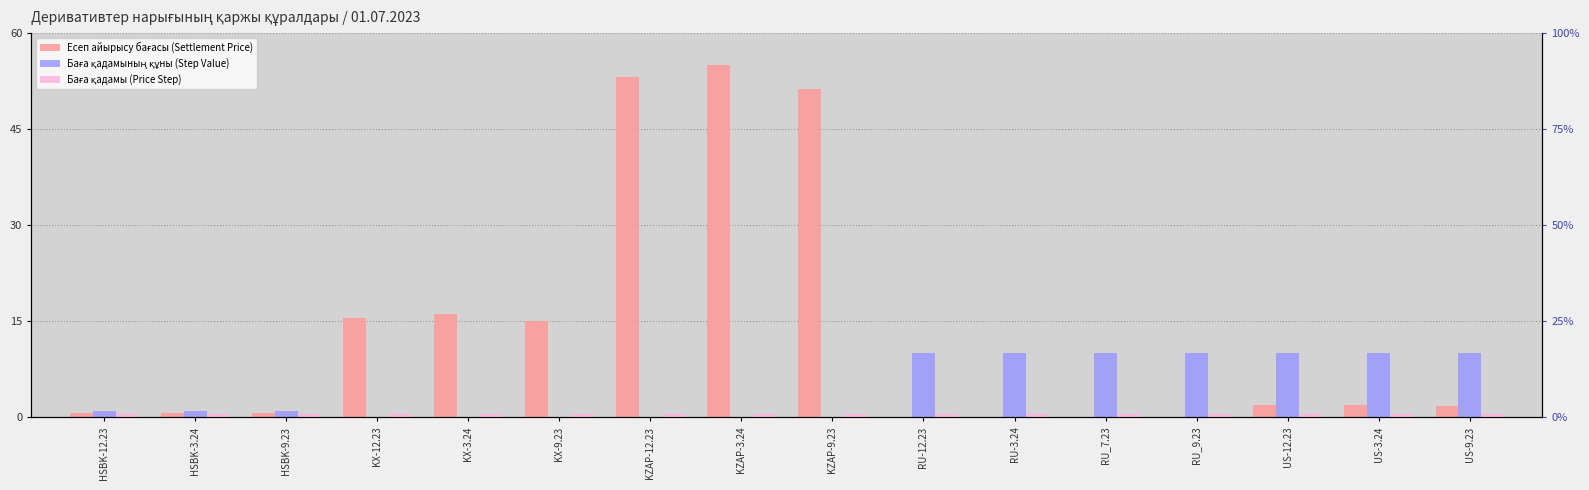

At which category is the sum across all series the highest?

KZAP-3.24